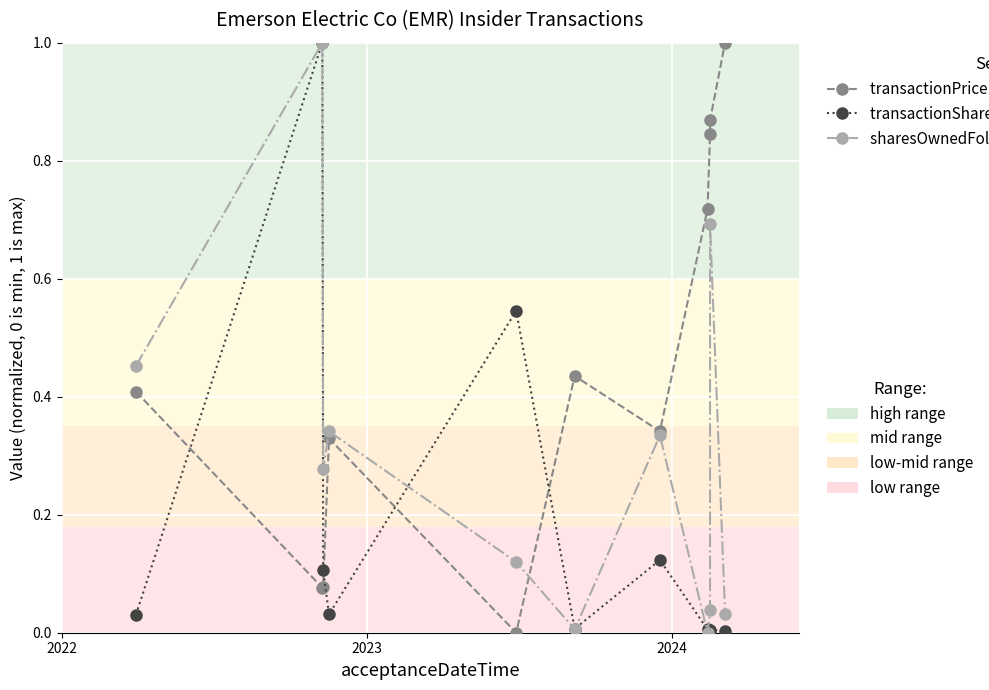

How many lines are shown in the chart?

3